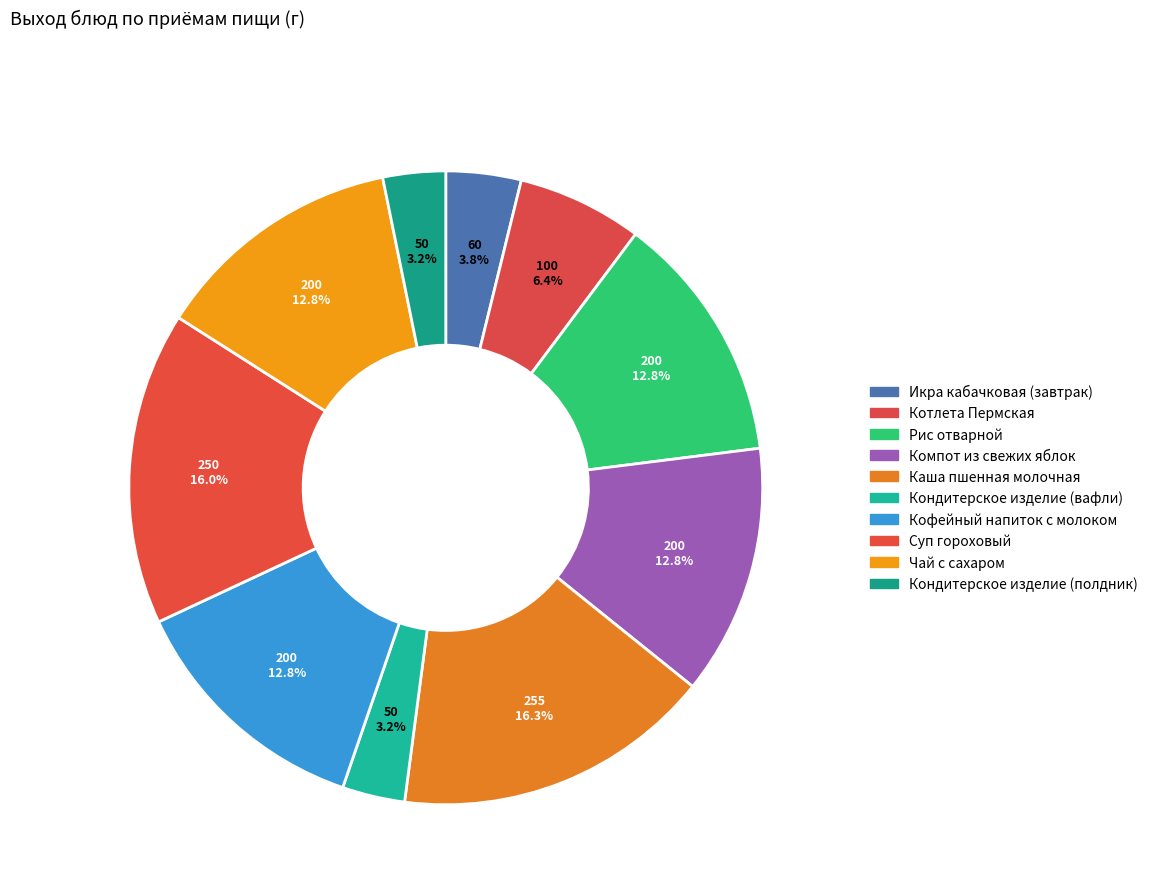

How many slices are in this pie chart?

10